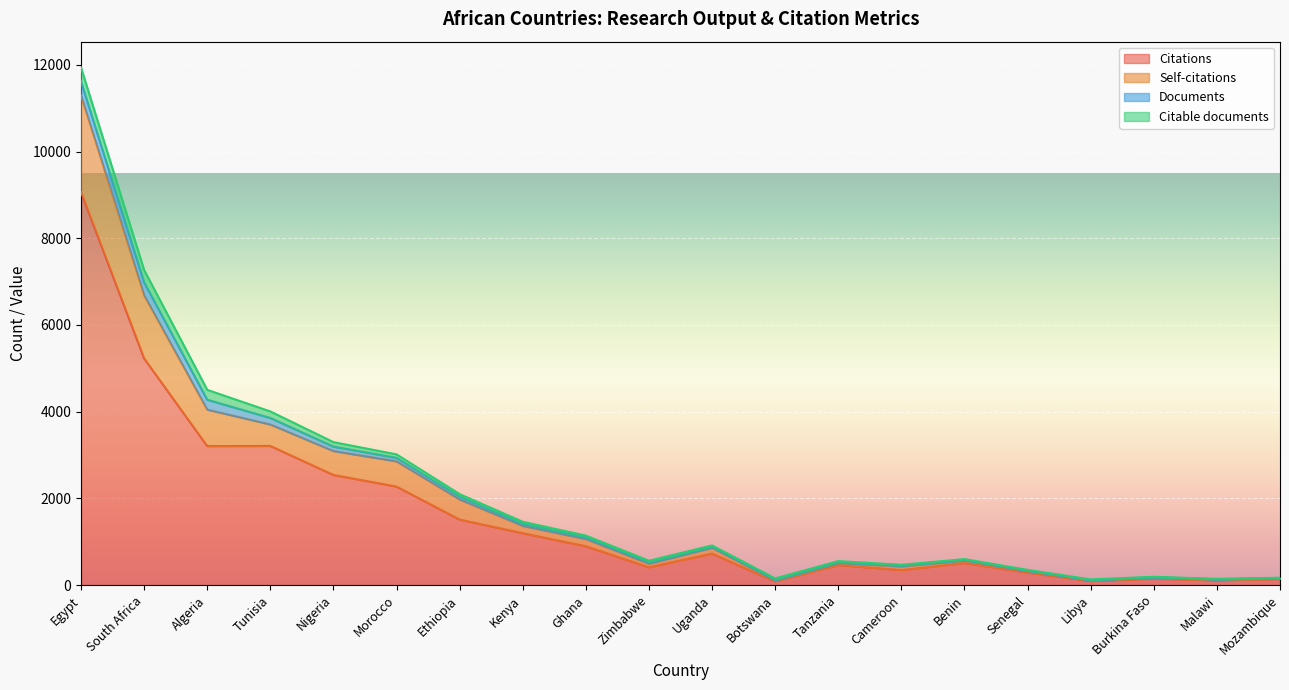

True or false: Self-citations and Citations cross at least once.

False